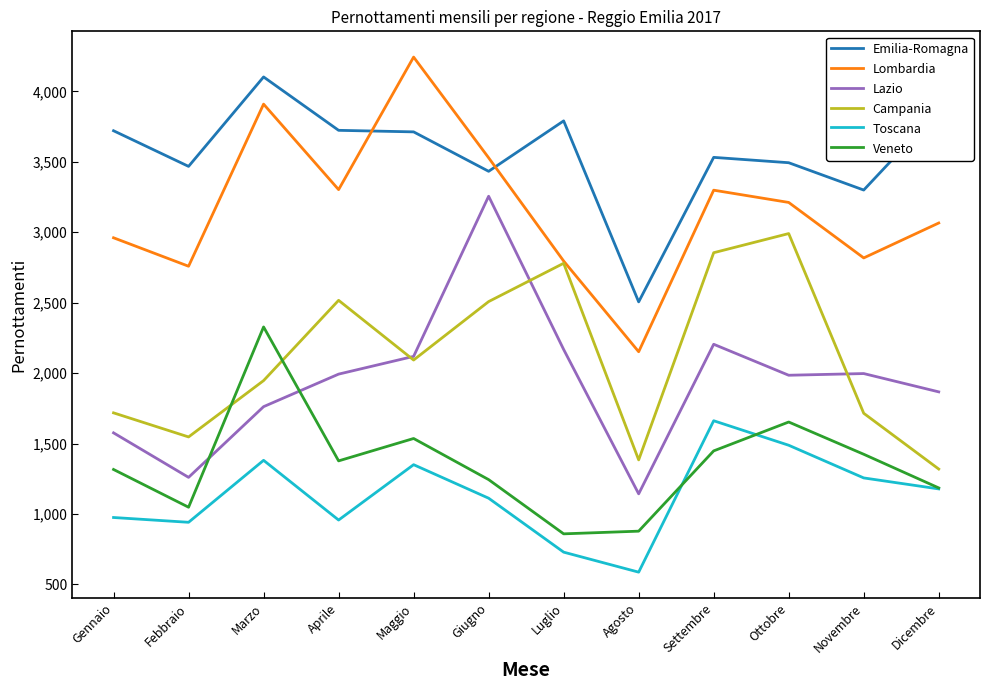

True or false: Lazio has a value of 2168 at Luglio.

True